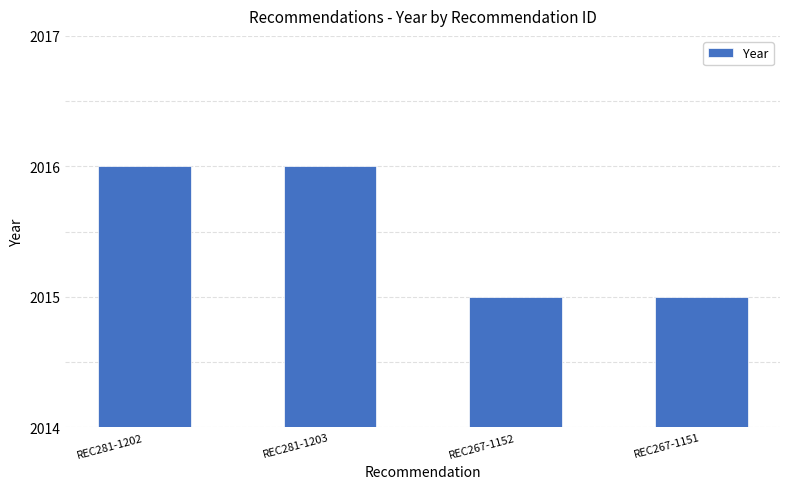

Reading left to right, what are all the values shown in this chart?

2016	2016	2015	2015